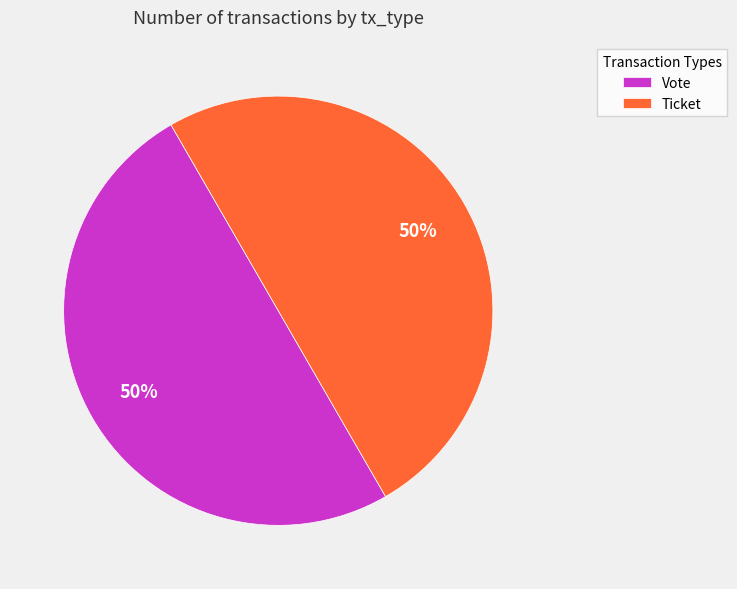

To the nearest percent, what is the average slice percentage?

50%